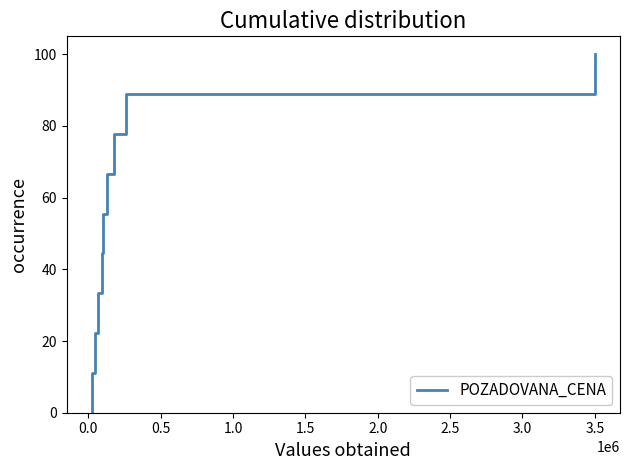

True or false: the data has more than 1 interior local peaks.

False